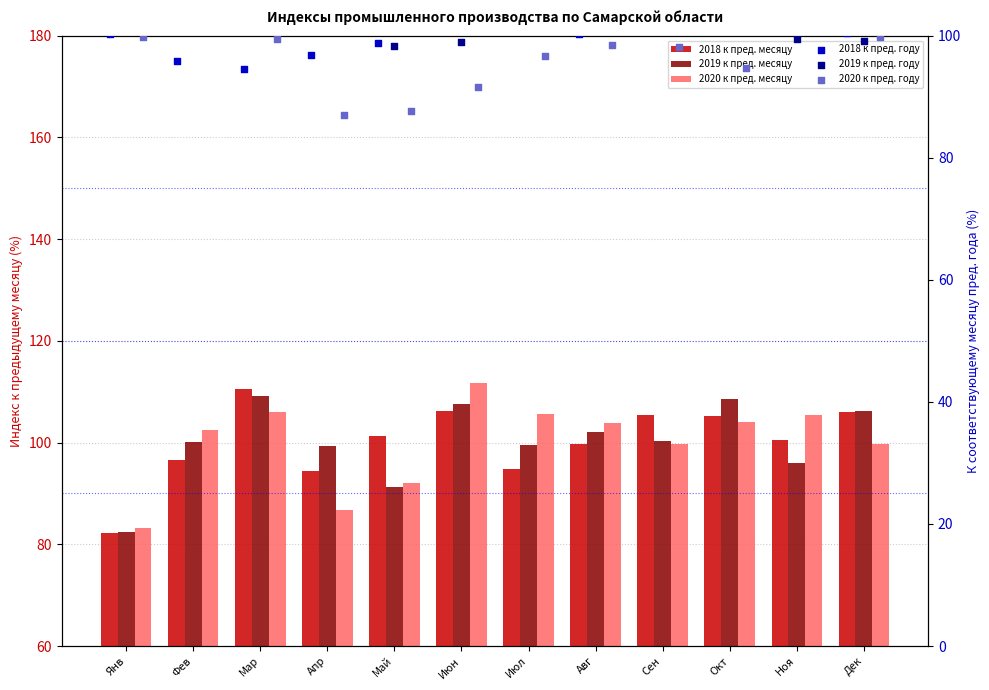

What is the total value across all series at Июн?

619.8